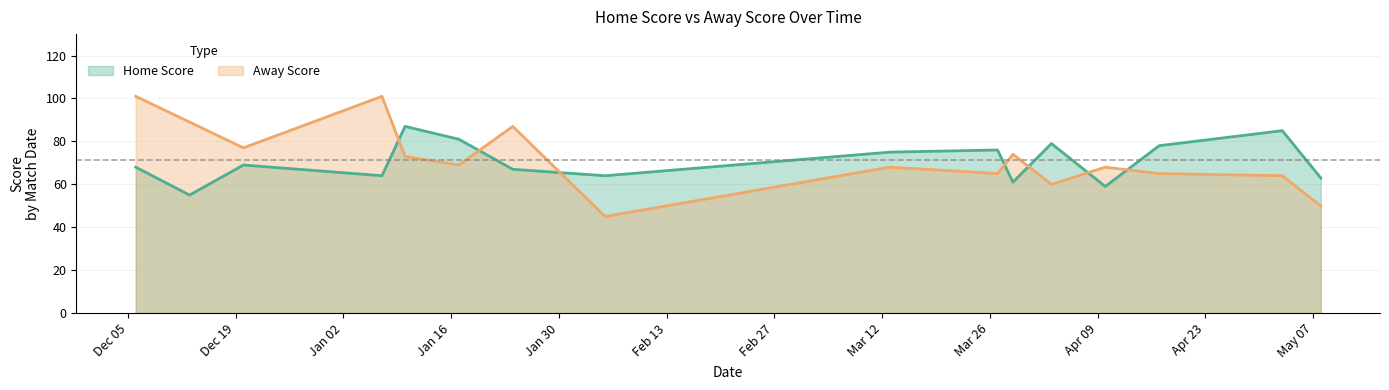

At which category is the sum across all series the highest?

06-12-2023